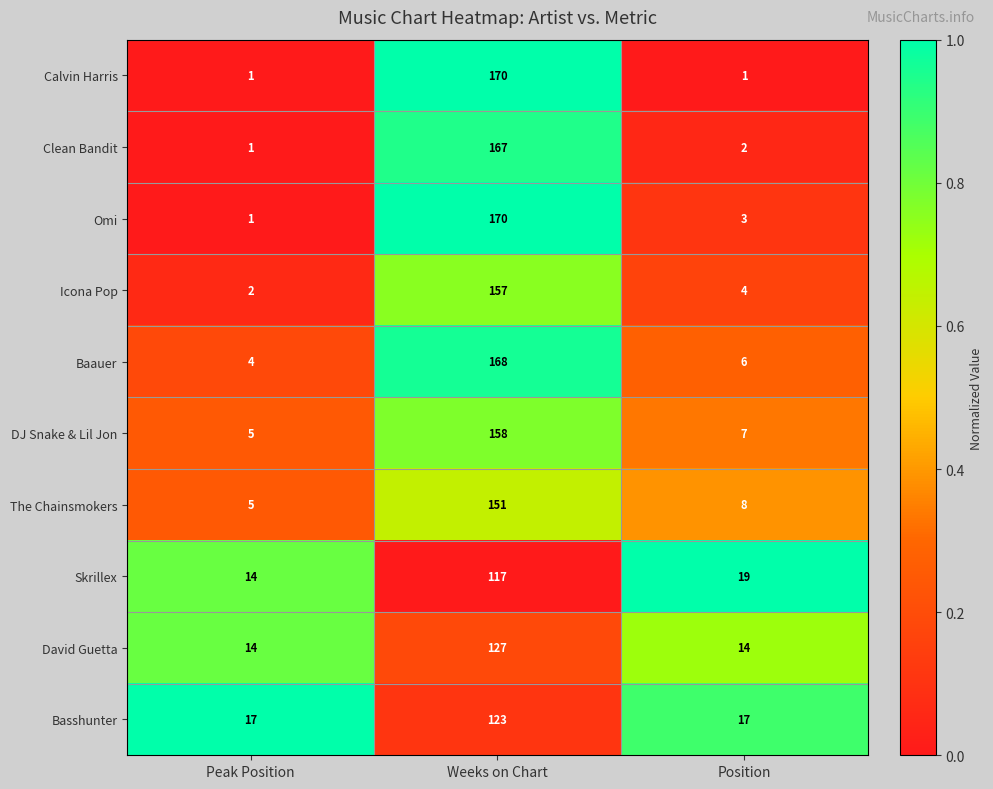

How many Calvin Harris values are between 1 and 170?

3